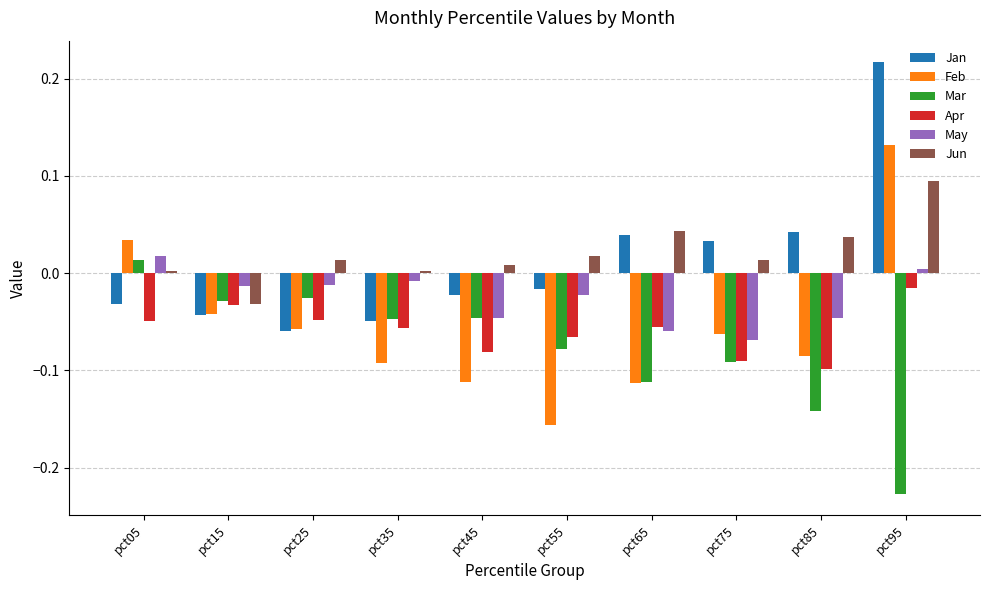

How many distinct data groups are displayed?

6